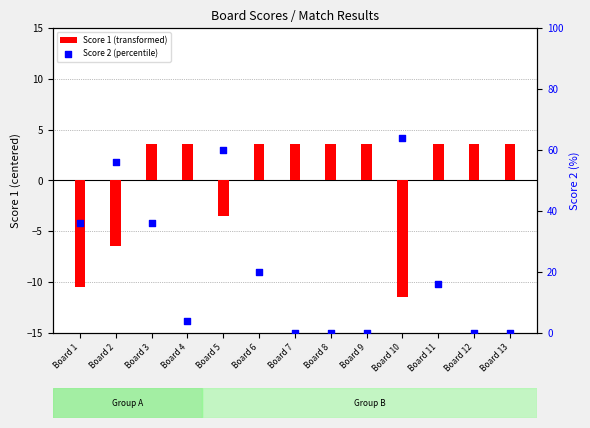

What is the total value across all series at Board 3?

39.5